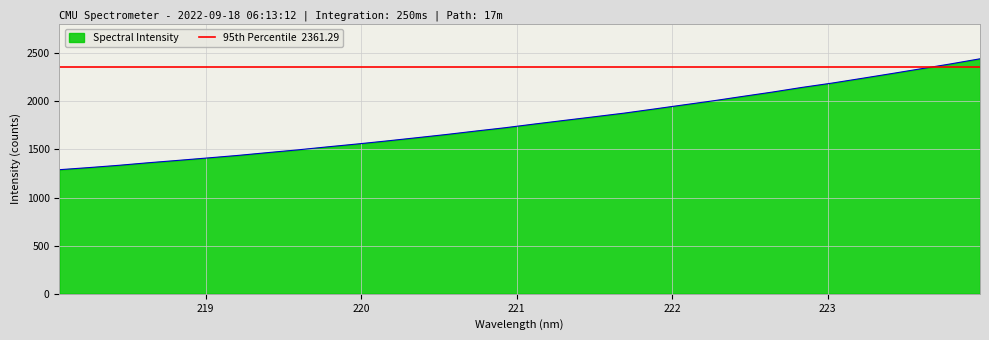

How many categories are shown in the chart?

32